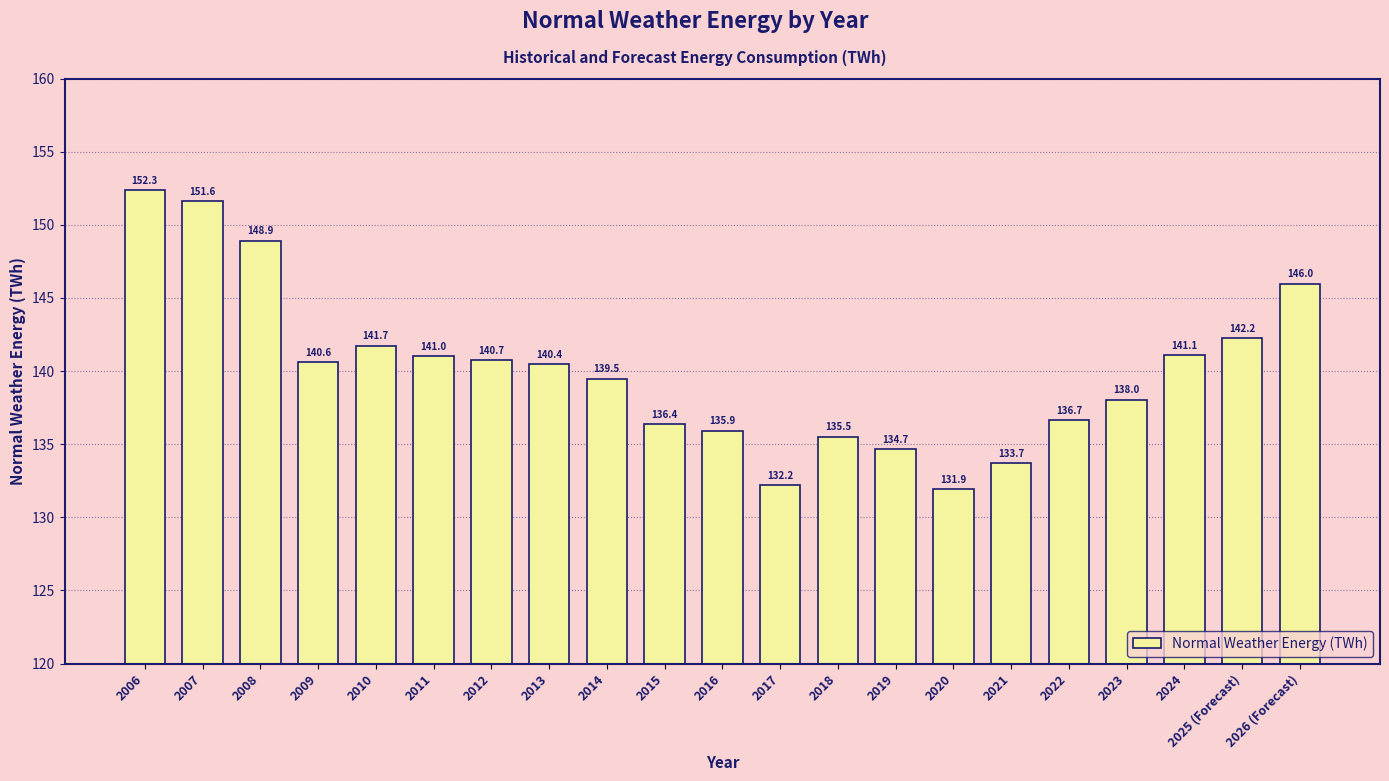

The chart shows a value of 67.7 at 2024. True or false?

False